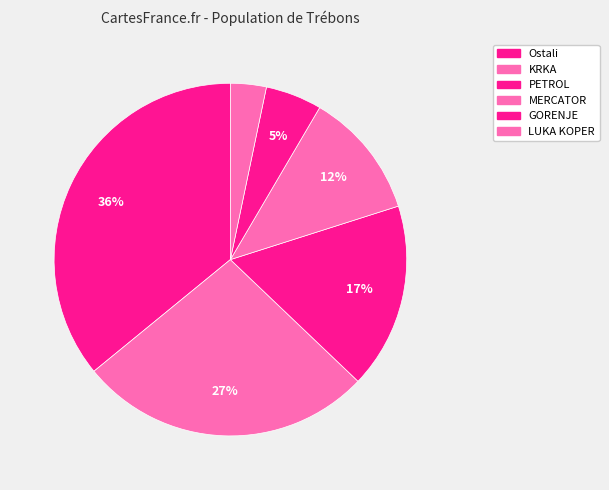

True or false: Ostali accounts for 36% of the total.

True